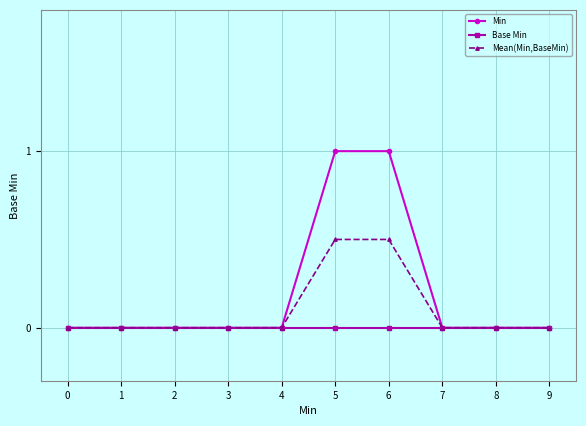

What is the value of the Mean(Min,BaseMin) point at the 7th from the left?

0.5